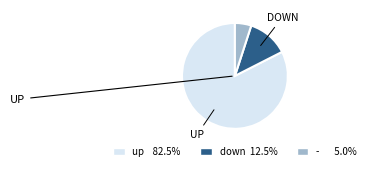

Do up and down together represent more than half of the pie?

Yes